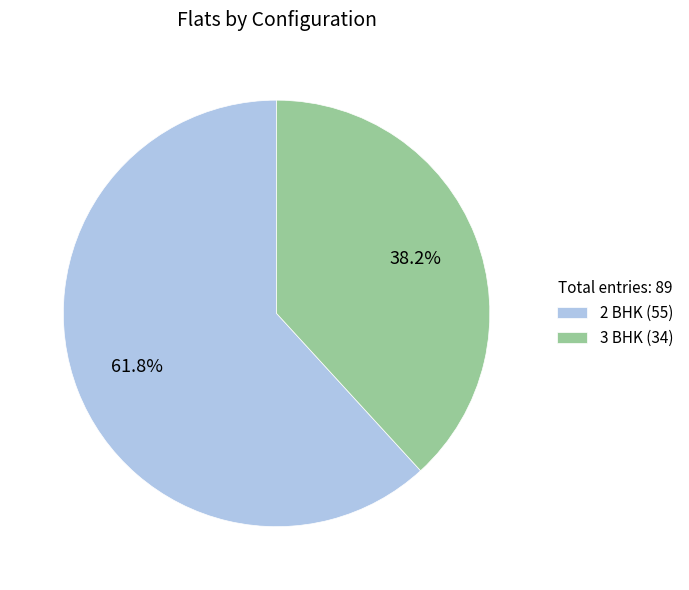

True or false: 3 BHK accounts for 52% of the total.

False